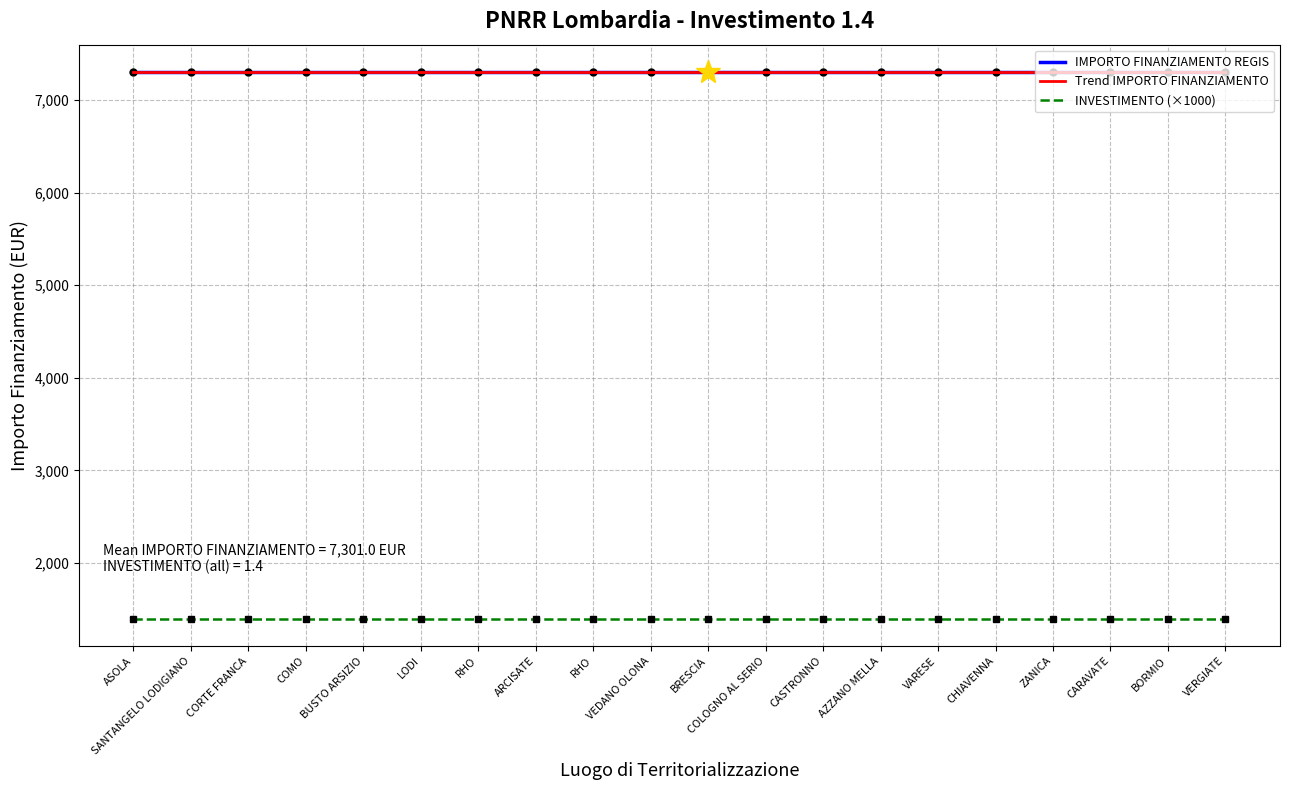

Does the chart display data point markers on the line(s)?

No